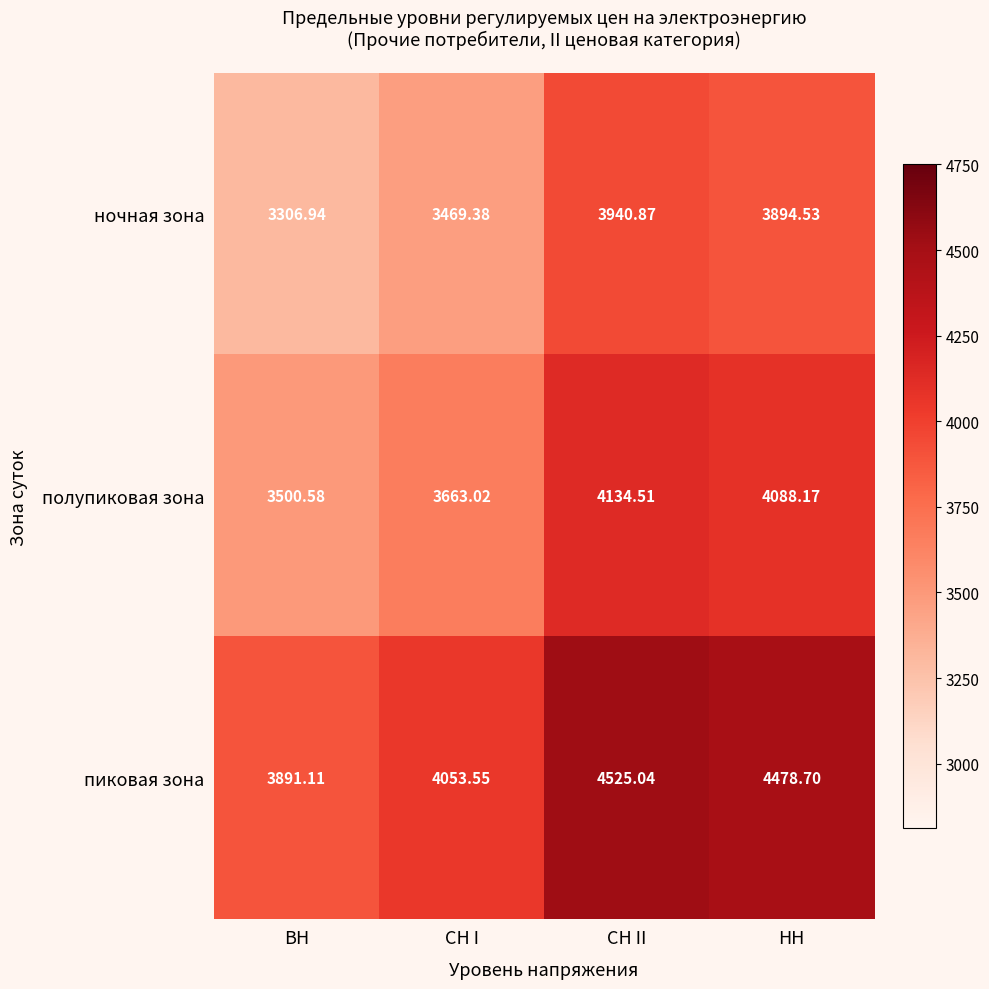

At which category does the chart reach its peak across all series?

СН II